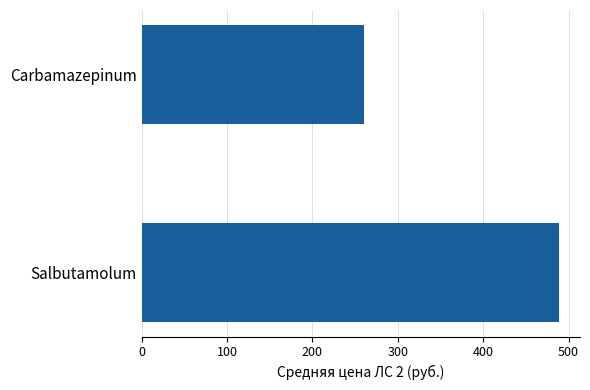

Reading top to bottom, transcribe all the data shown in this chart.

Carbamazepinum=260	Salbutamolum=489